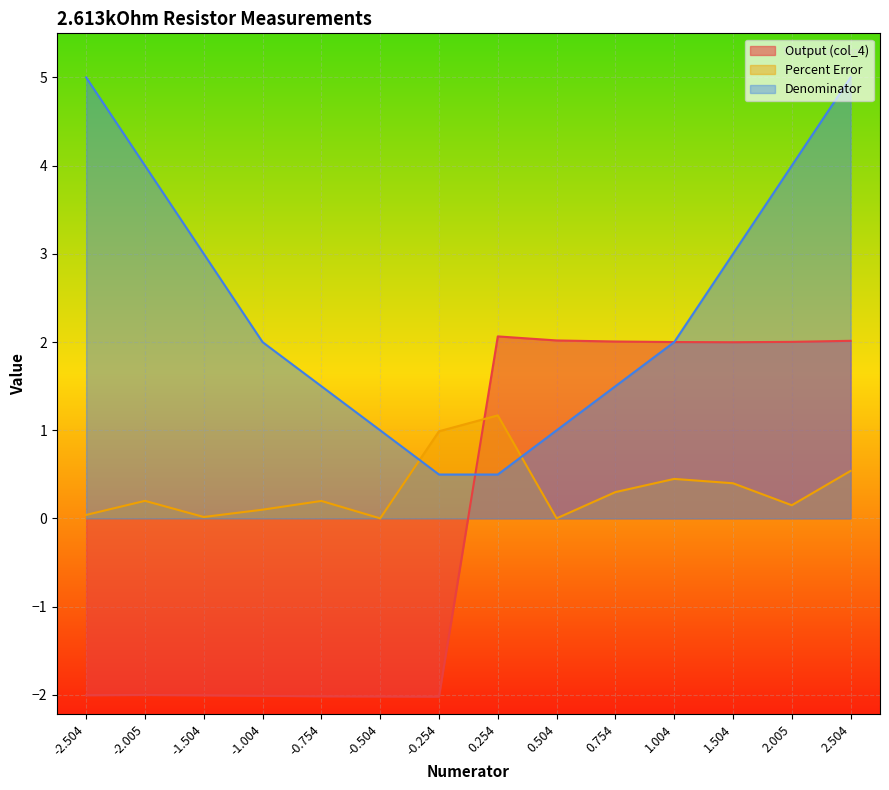

What are all the series names shown in the legend?

Output (col_4), Percent Error, Denominator